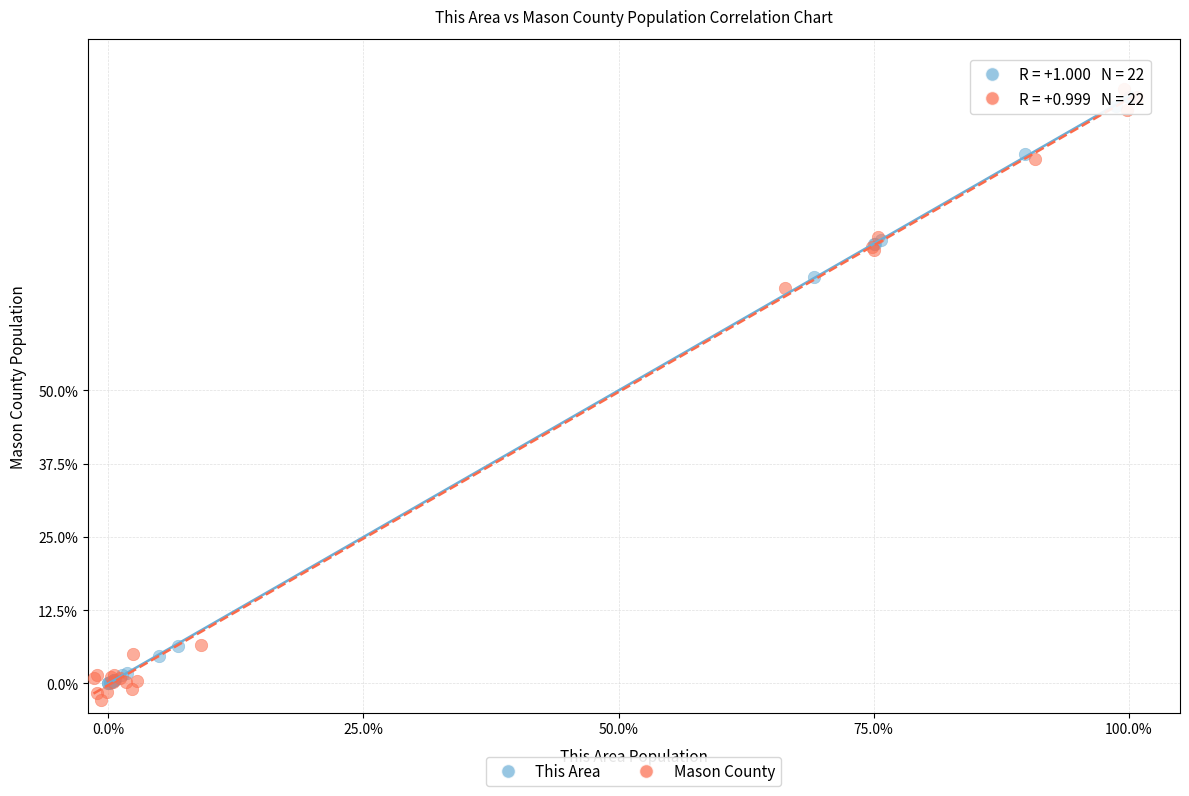

What are all the series names shown in the legend?

This Area, Mason County